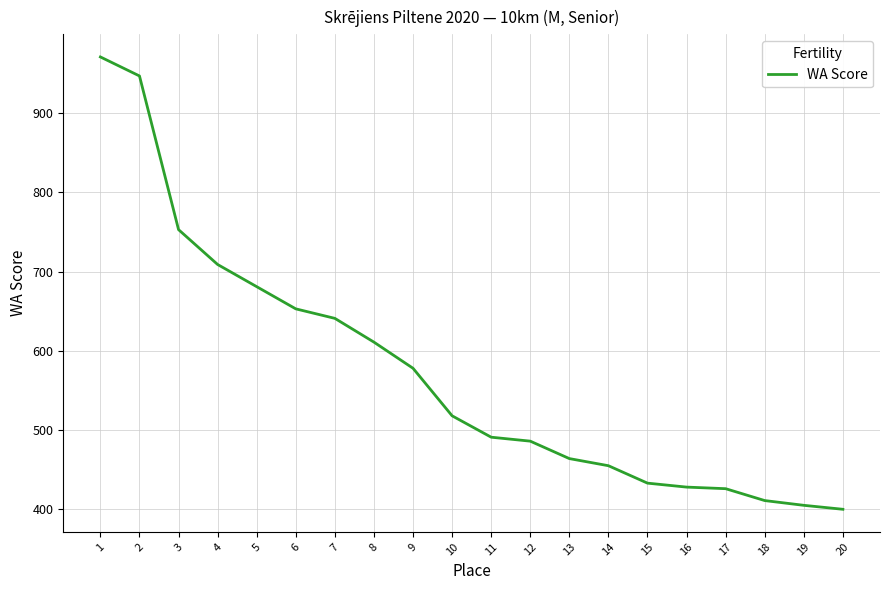

What is the minimum value shown in the chart?

400